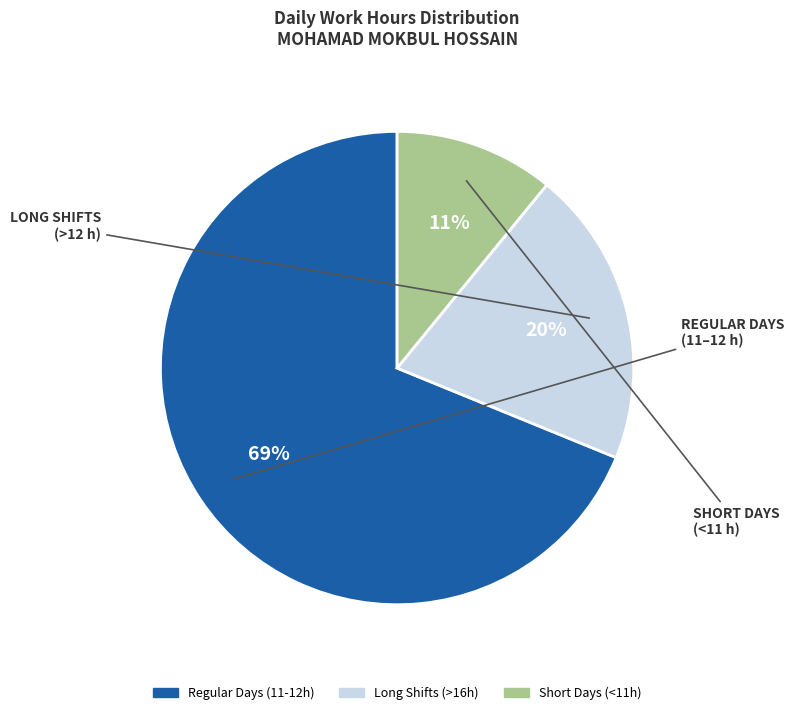

Is there a majority slice in this chart?

Yes